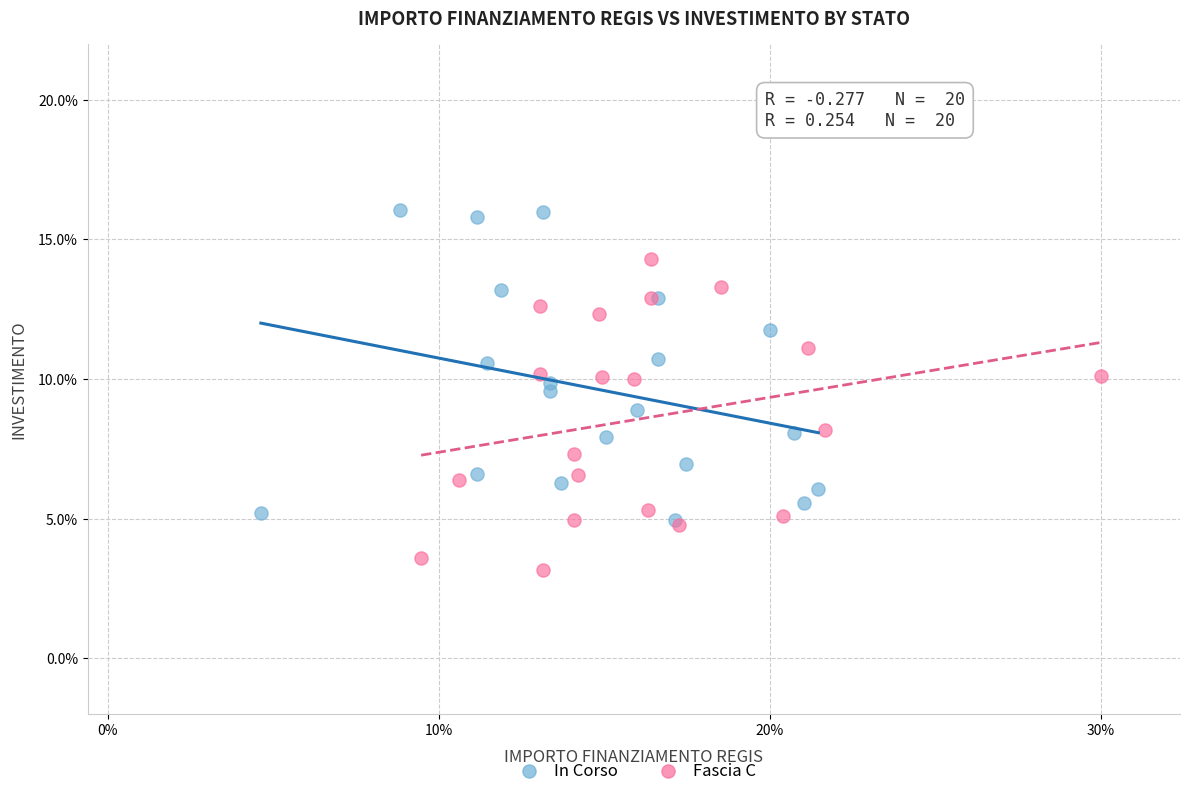

Which series reaches the maximum Y coordinate?

In Corso